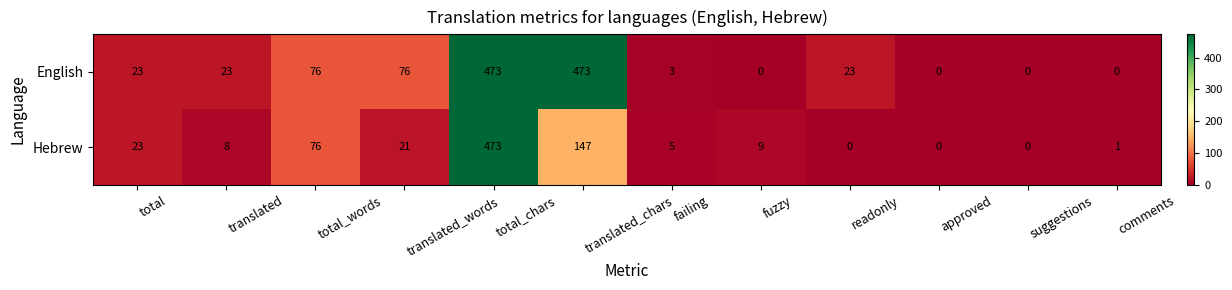

What is the sum of all English values?

1170